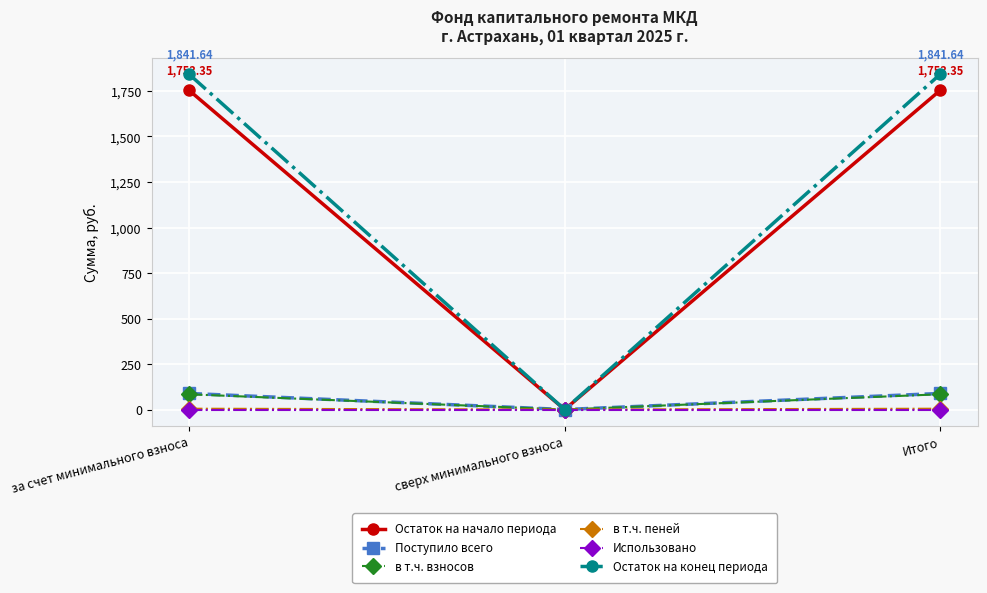

Which series has the largest range (max minus min)?

Остаток на конец периода